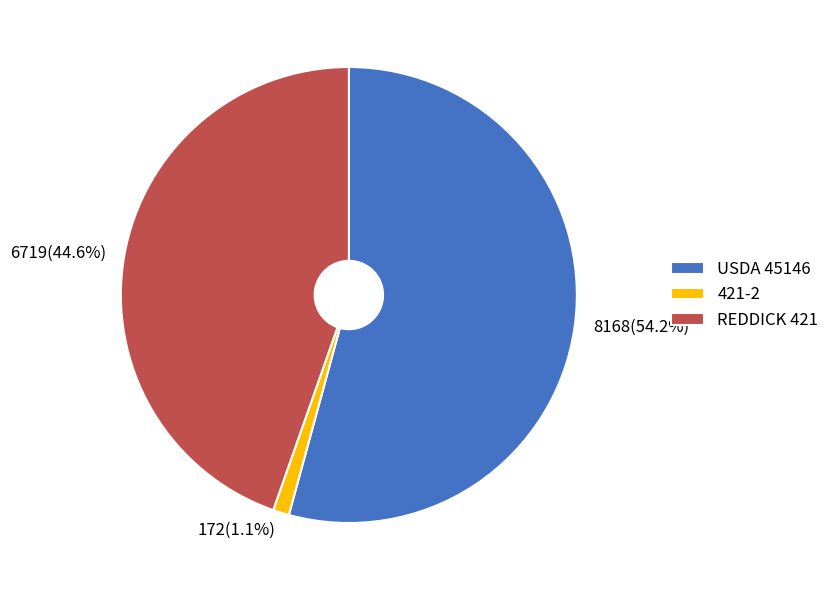

Count the number of slices in the pie.

3